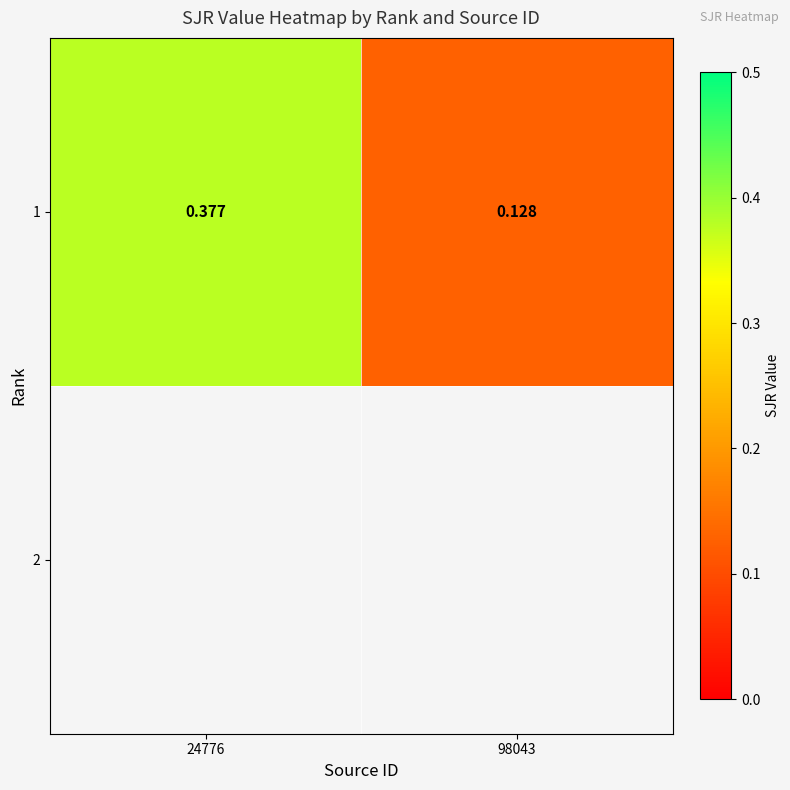

What is the maximum value shown in the chart?

0.4